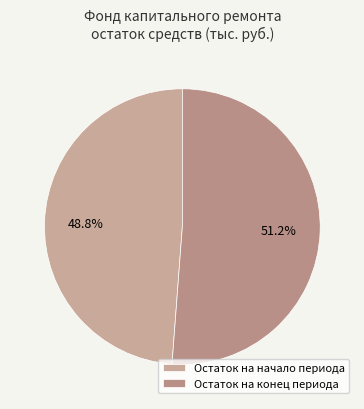

Which slice is the smallest?

Остаток на начало периода